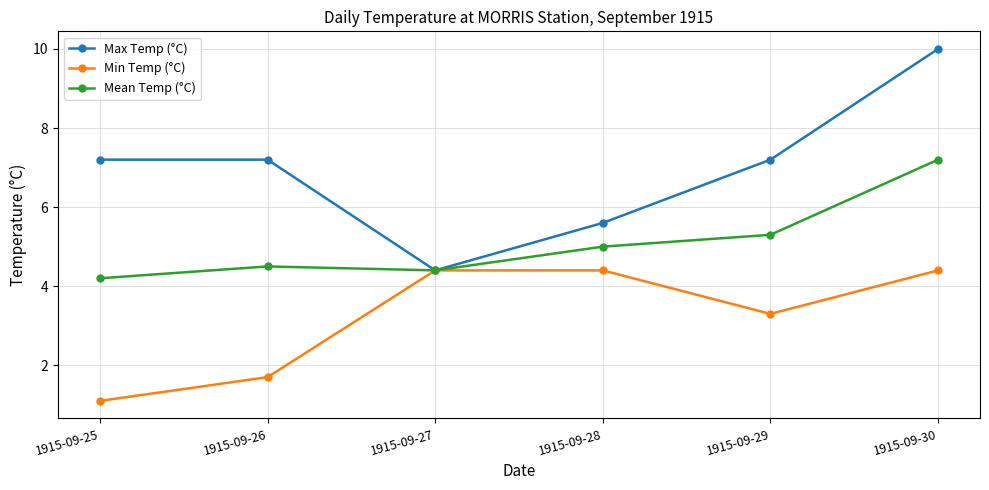

Reading right to left, transcribe all the data shown in this chart.

Max Temp (°C): 1915-09-30=10.0	1915-09-29=7.2	1915-09-28=5.6	1915-09-27=4.4	1915-09-26=7.2	1915-09-25=7.2
Min Temp (°C): 1915-09-30=4.4	1915-09-29=3.3	1915-09-28=4.4	1915-09-27=4.4	1915-09-26=1.7	1915-09-25=1.1
Mean Temp (°C): 1915-09-30=7.2	1915-09-29=5.3	1915-09-28=5.0	1915-09-27=4.4	1915-09-26=4.5	1915-09-25=4.2